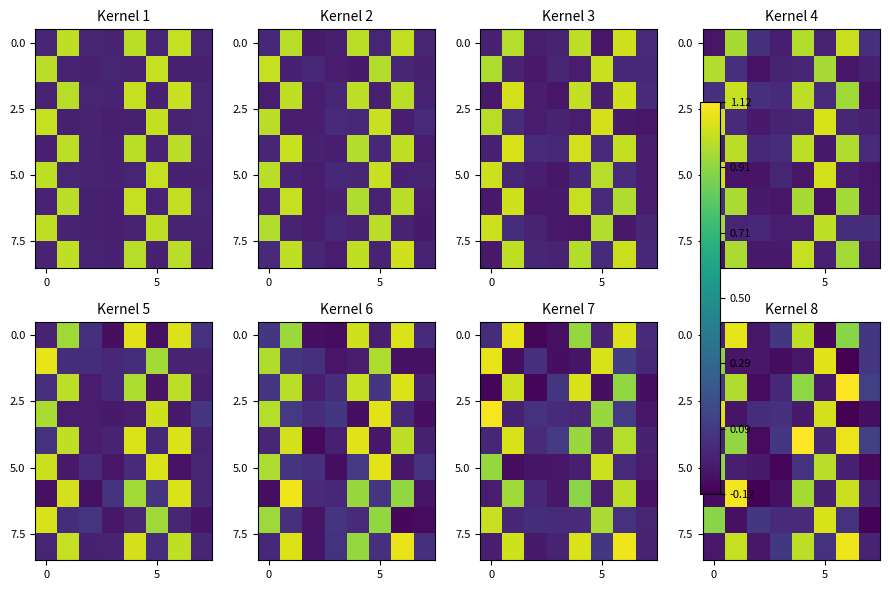

What is the maximum value shown in the chart?

1.1